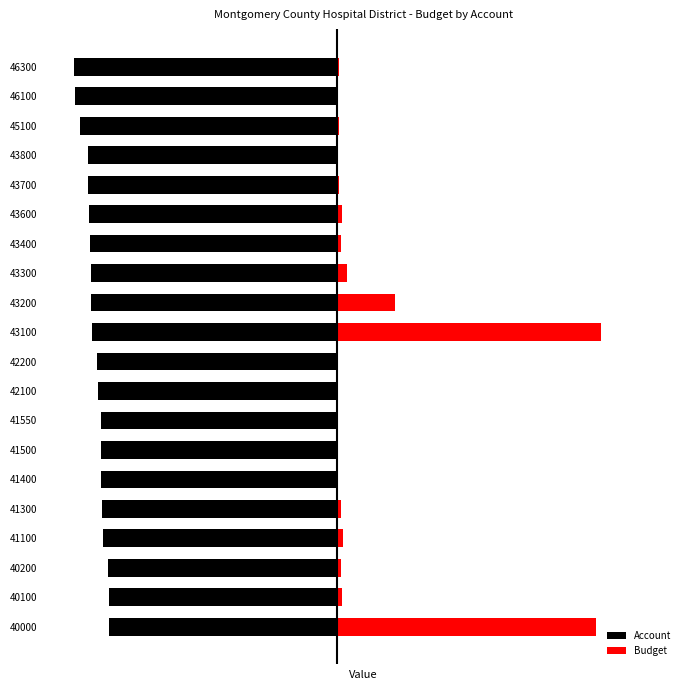

How many bars are there in each group?

2